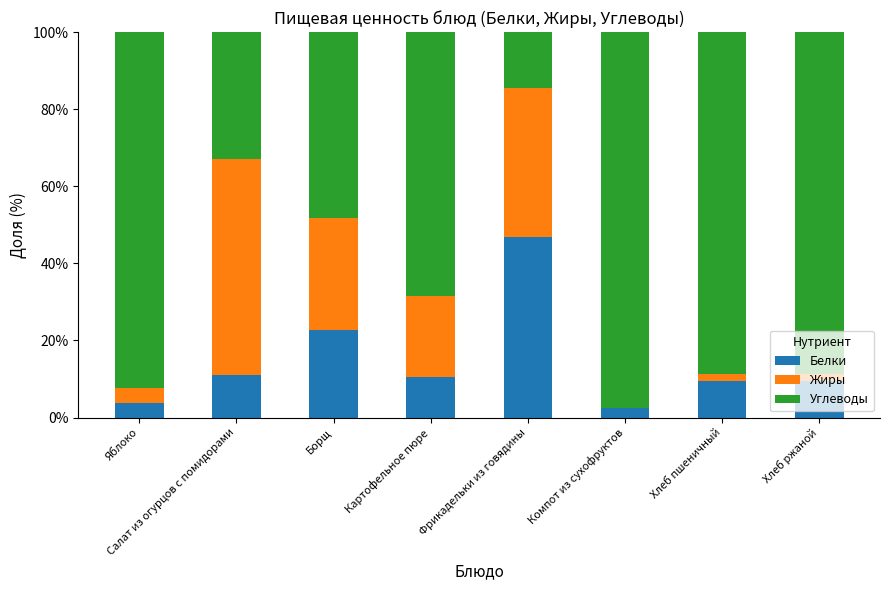

The value of Белки at Борщ is 22.6. True or false?

True